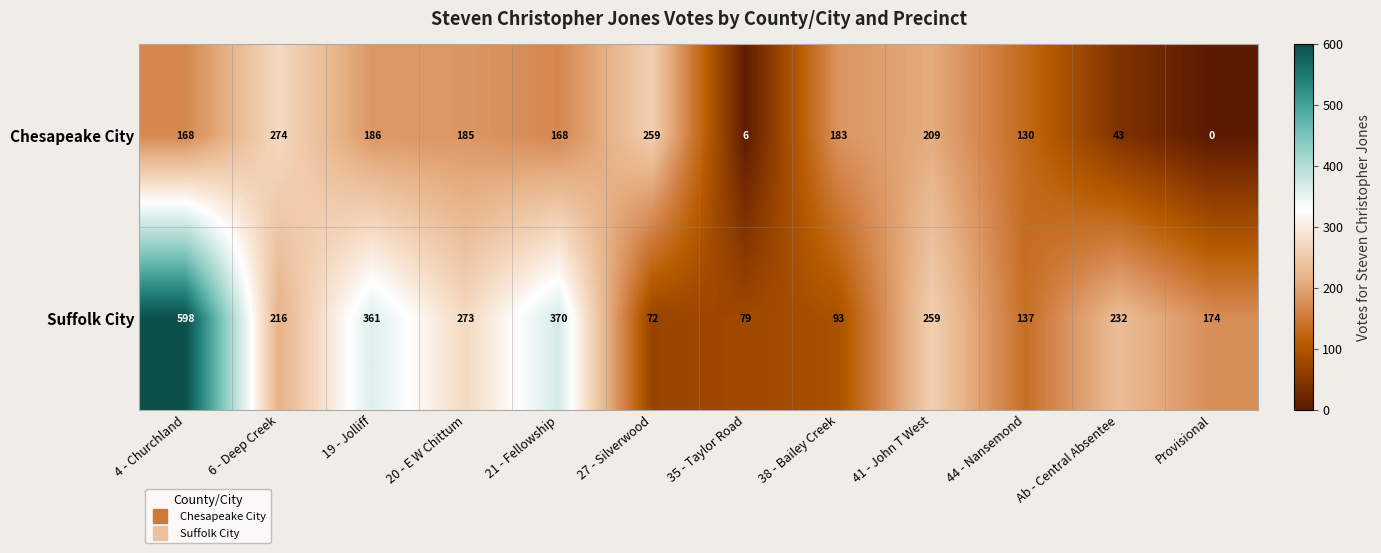

What is the difference between the Chesapeake City values at 21 - Fellowship and 44 - Nansemond?

38